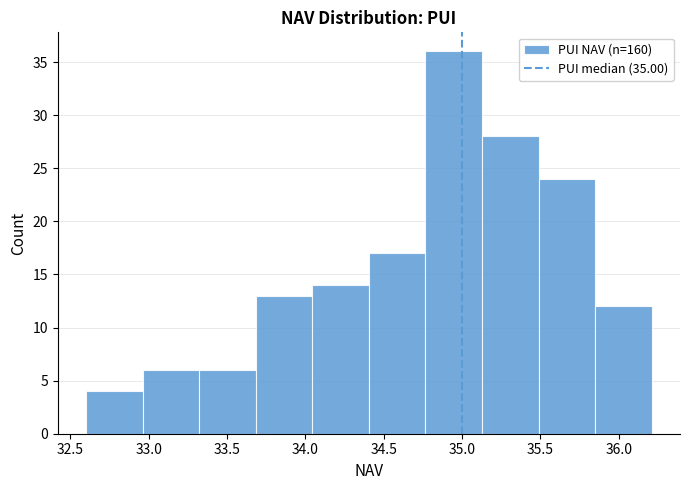

How tall is the bar that spans 33.30 to 33.70 on the x-axis? Neither the bar edges nor the heights are printed on the chart, so give them approximately, as read against the axes.

6